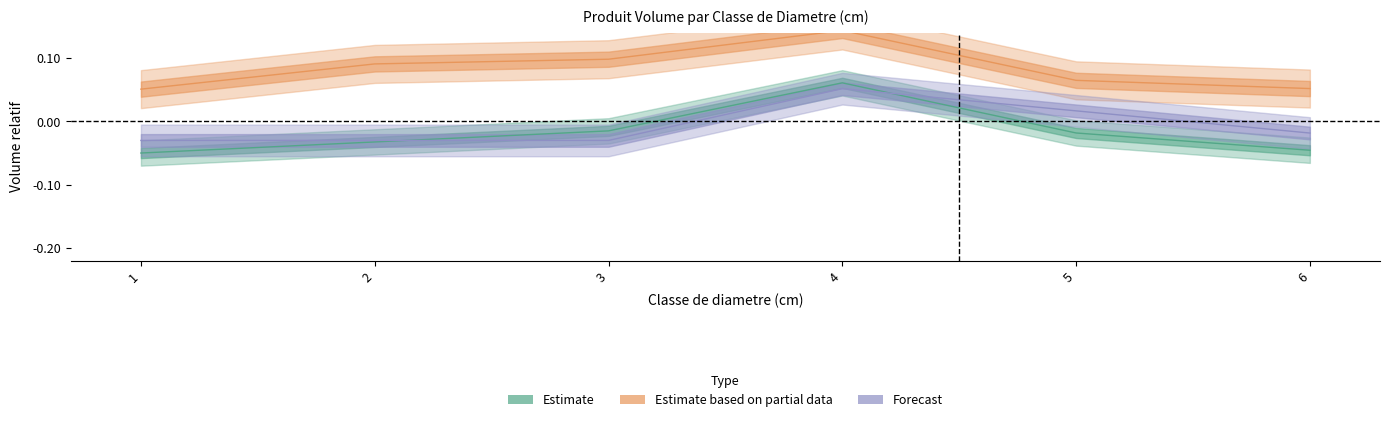

Reading left to right, extract all data points from this chart.

Estimate: -0.0	-0.0	-0.0	0.1	-0.0	-0.0
Estimate based on partial data: 0.1	0.1	0.1	0.1	0.1	0.1
Forecast: -0.0	-0.0	-0.0	0.1	0.0	-0.0